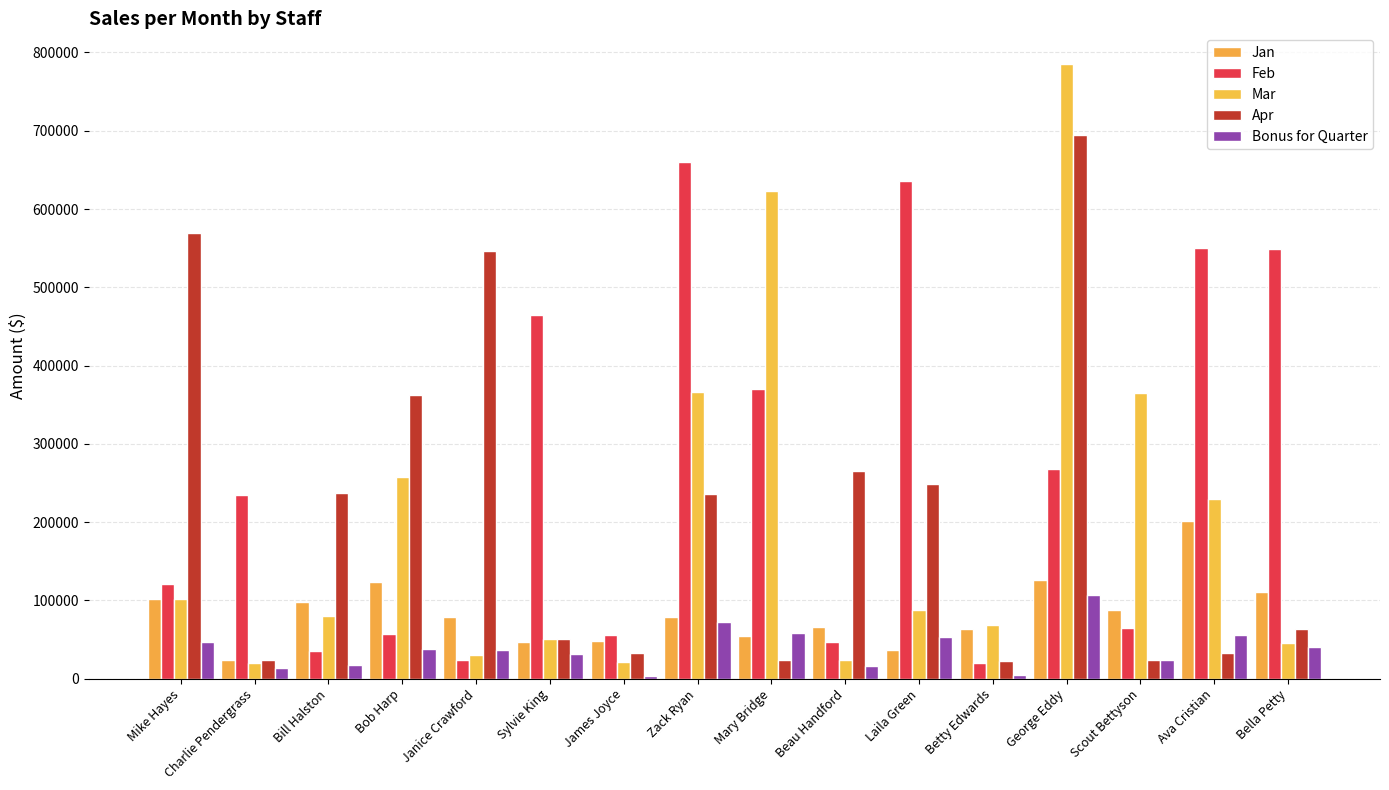

How many groups of bars are there?

16